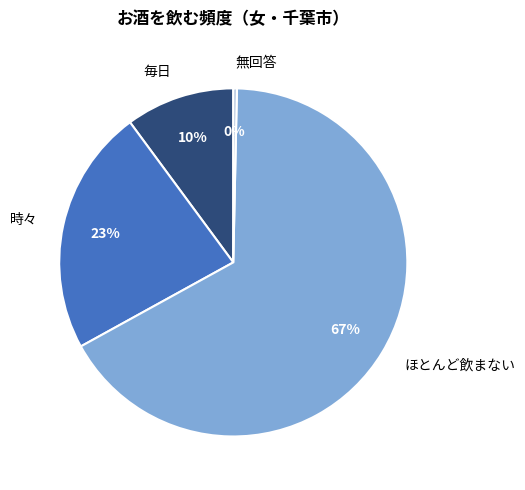

Which category has the biggest portion of the pie?

ほとんど飲まない